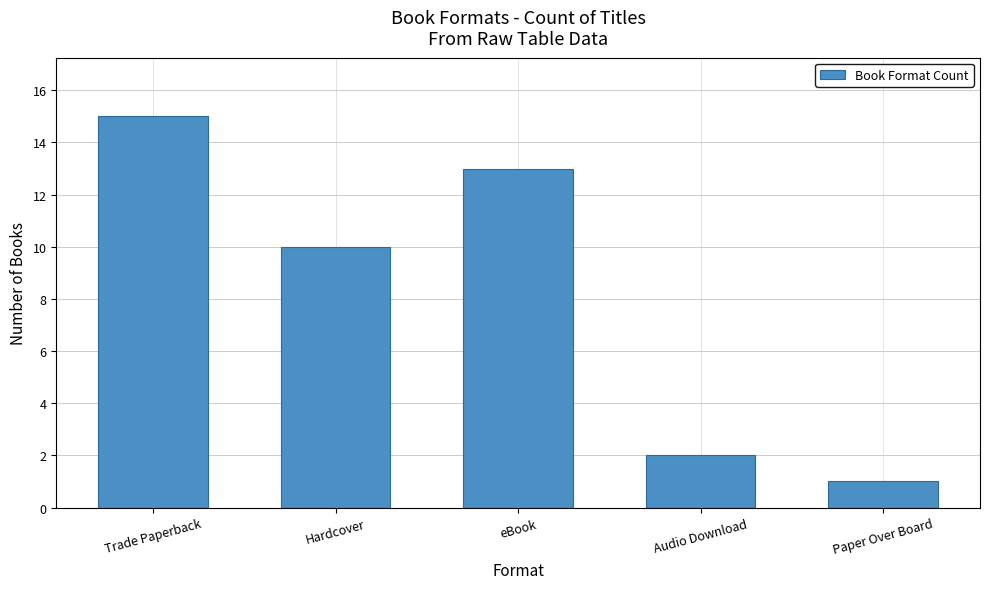

Reading right to left, transcribe all the data shown in this chart.

1	2	13	10	15